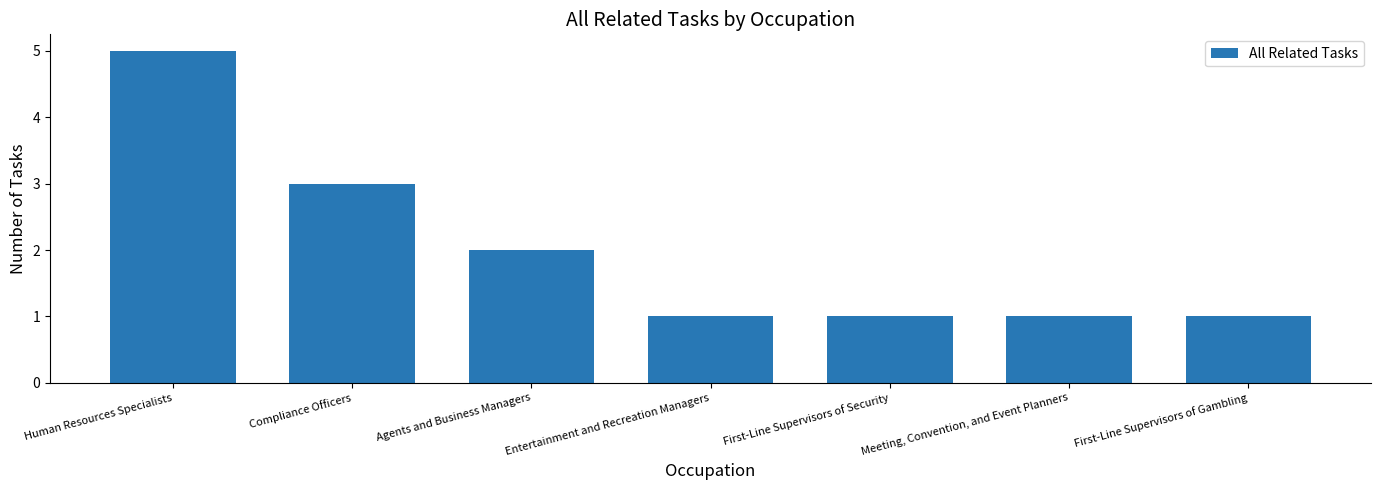

At which category does the chart reach its peak across all series?

Human Resources Specialists